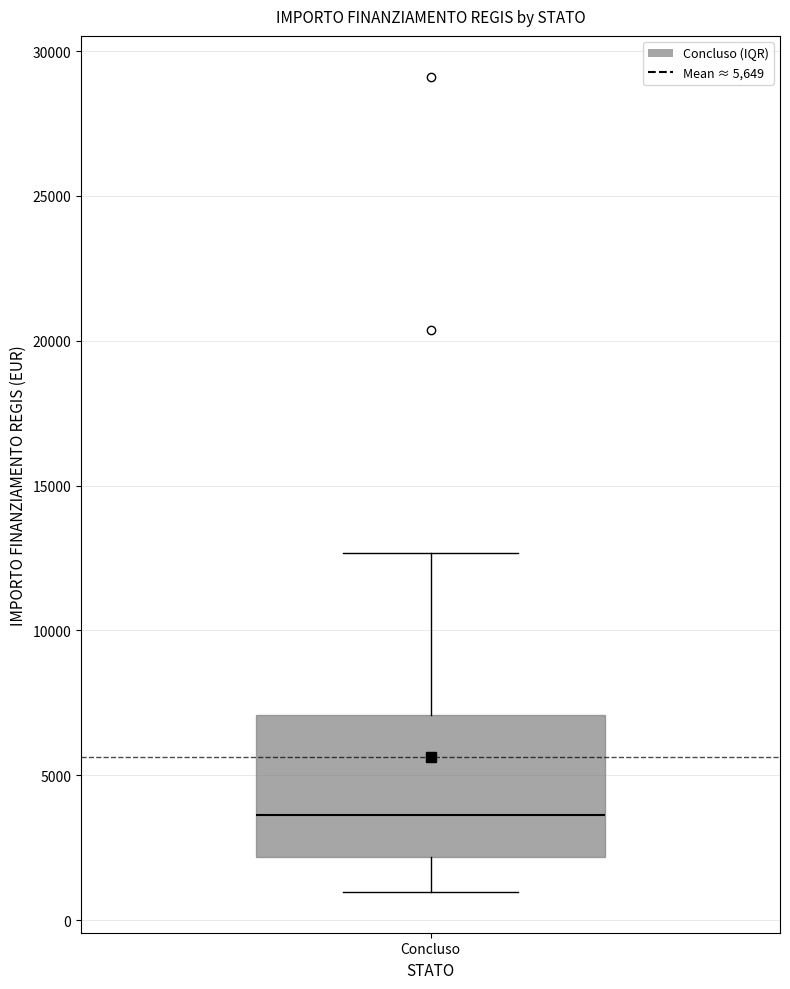

Transcribe this box plot: give where the median line is, the range the box spans, and where the two whiskers end, as read against the y-axis. The values are not printed on the chart, so give them approximately, as read against the axis.

median 3500, box 2000 to 7000, whiskers 1000 to 12500